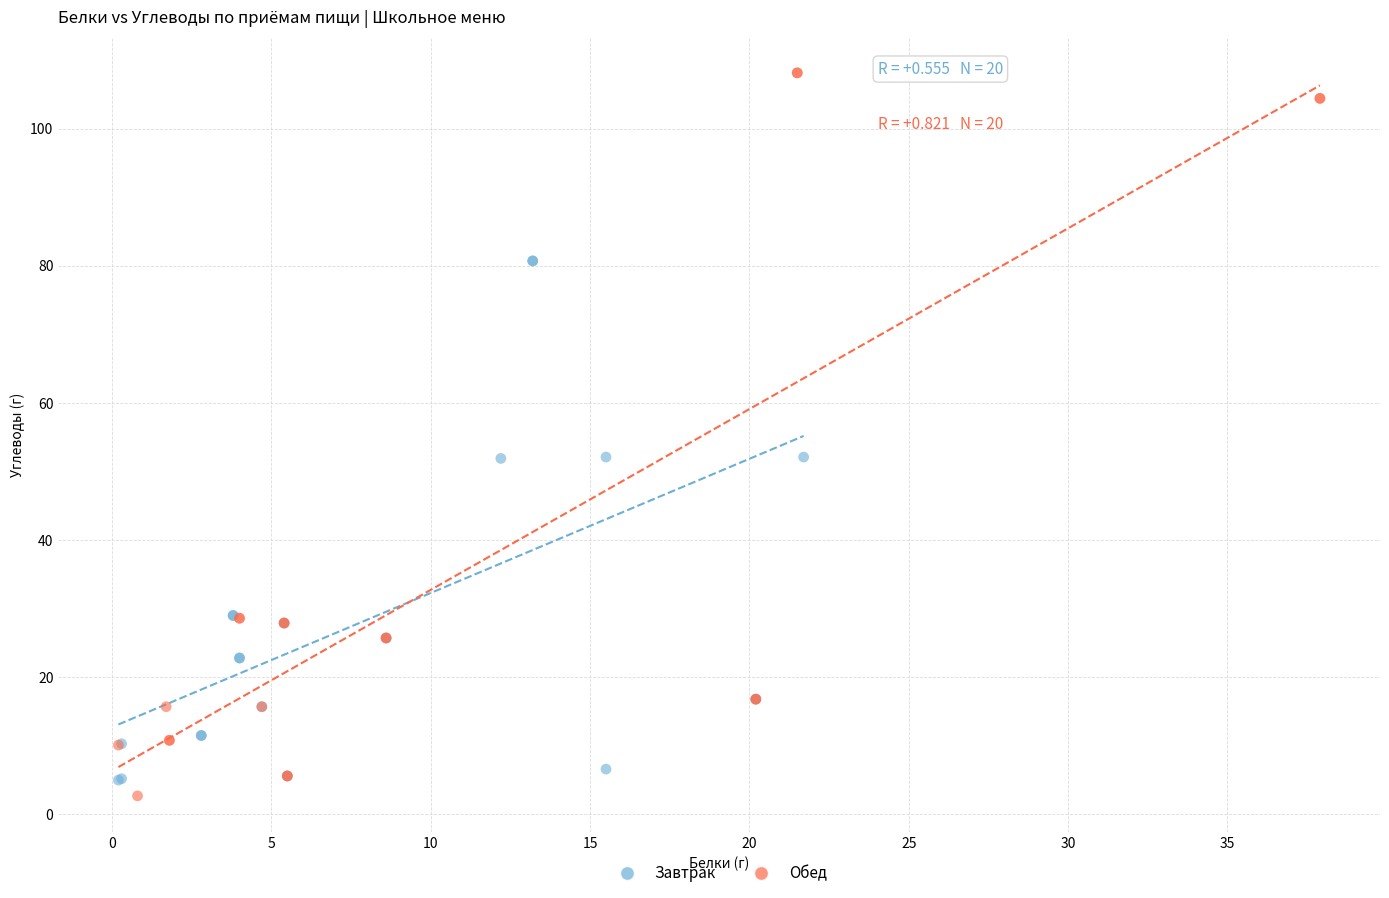

Which series reaches the minimum Y coordinate?

Обед